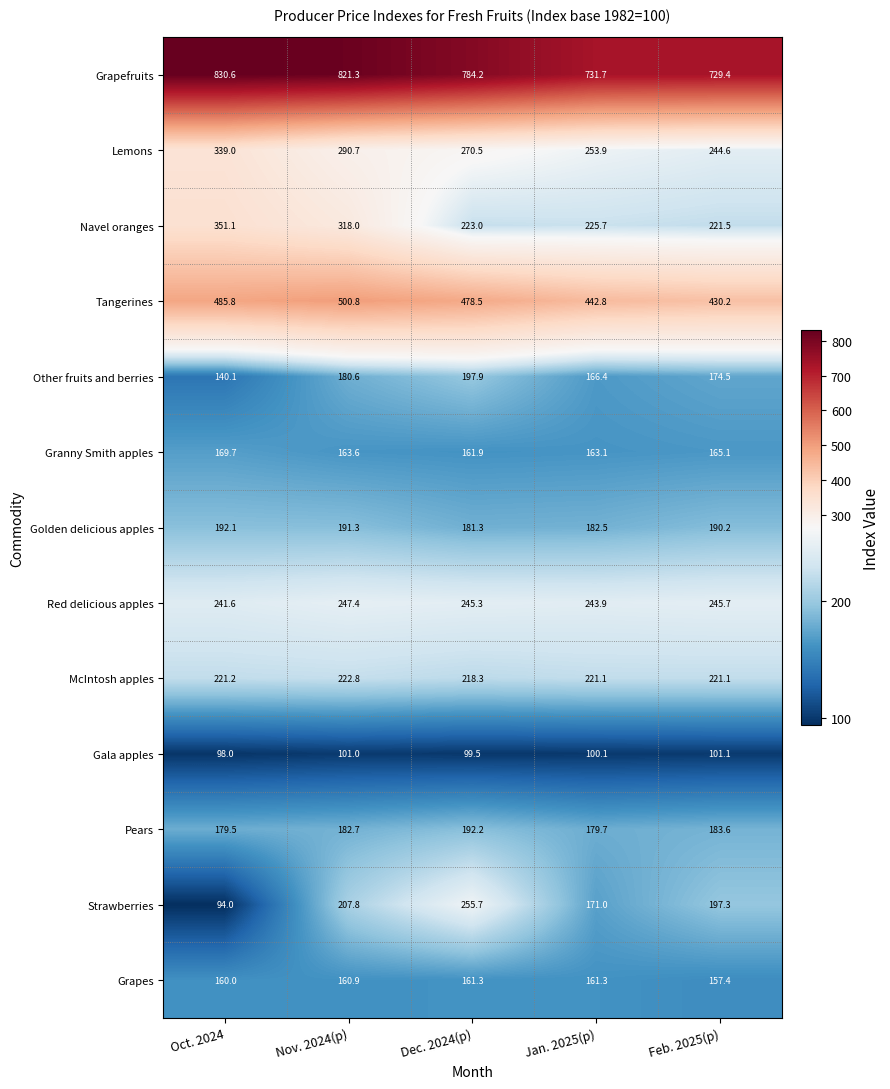

At which category is the sum across all series the highest?

Nov. 2024(p)